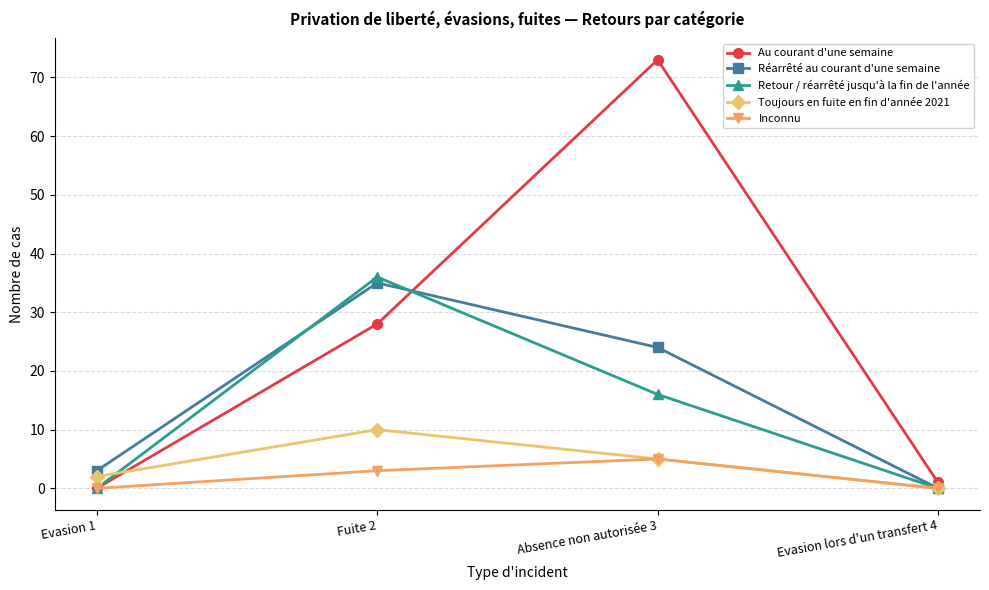

What is the average value of the Retour / réarrêté jusqu'à la fin de l'année series?

13